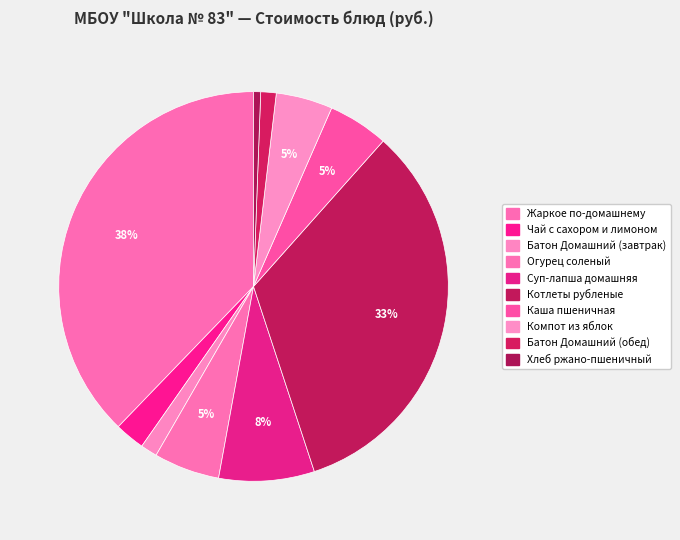

How many slices are in this pie chart?

10